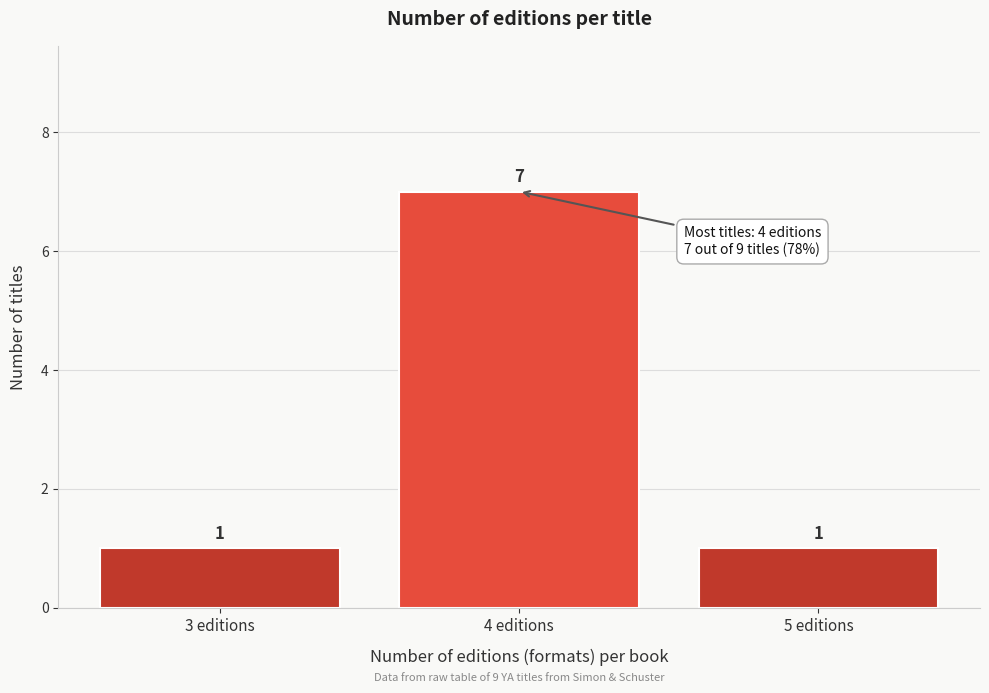

Reading left to right, what are all the values shown in this chart?

3 editions=1	4 editions=7	5 editions=1